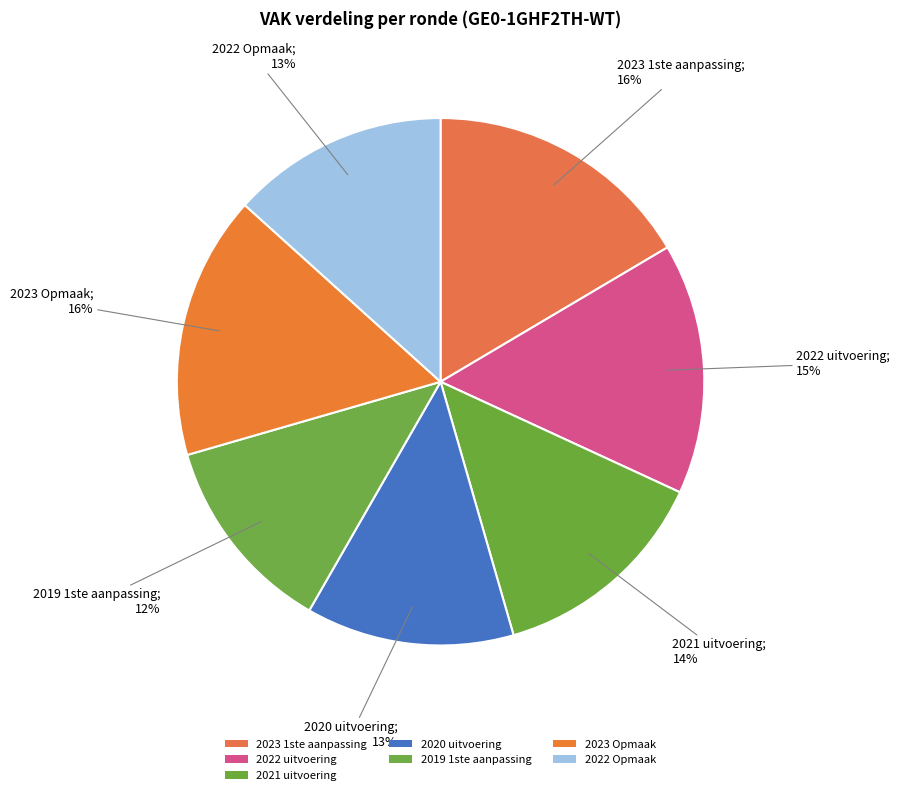

How many slices are in this pie chart?

7